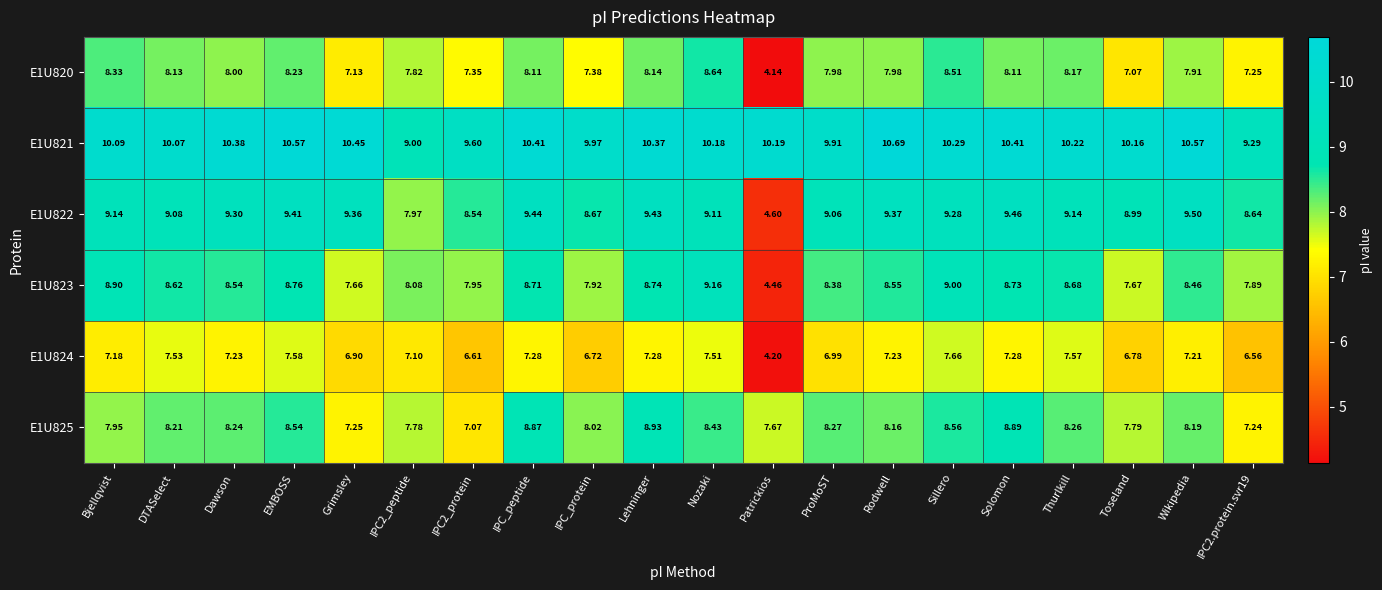

Is the value of E1U824 at DTASelect greater than the value of E1U820 at Rodwell?

No